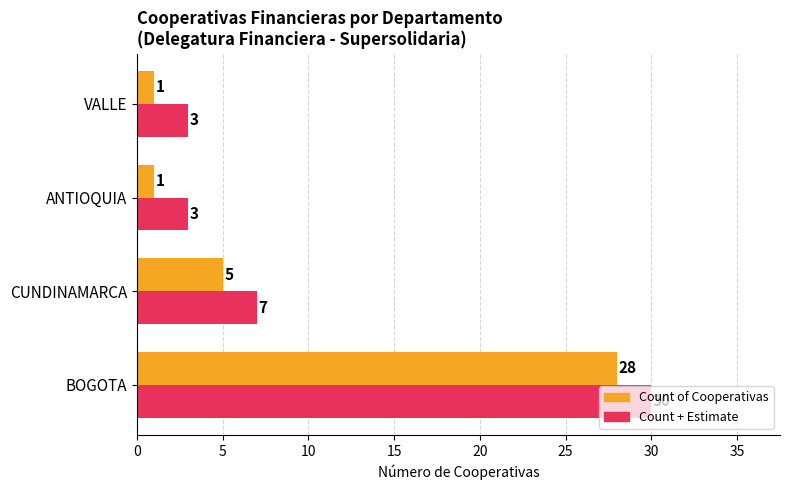

What is the maximum value for Count + Estimate?

30